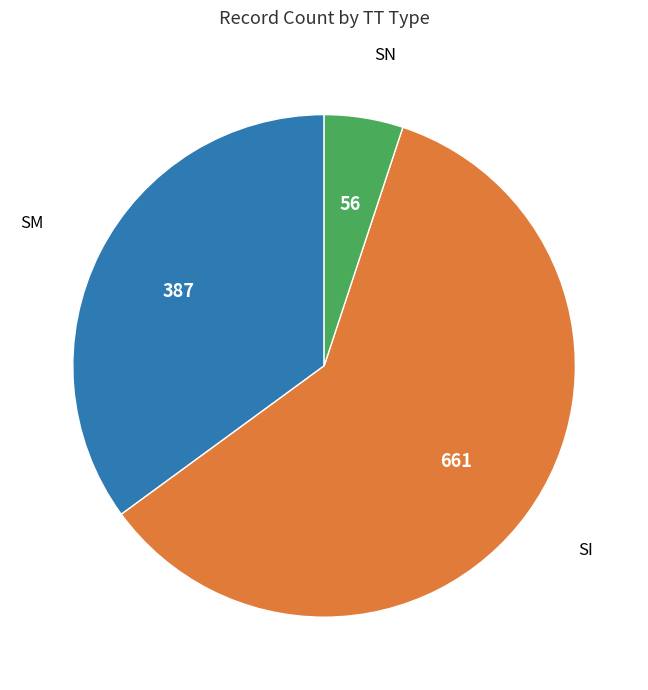

Does any single category account for the majority?

Yes